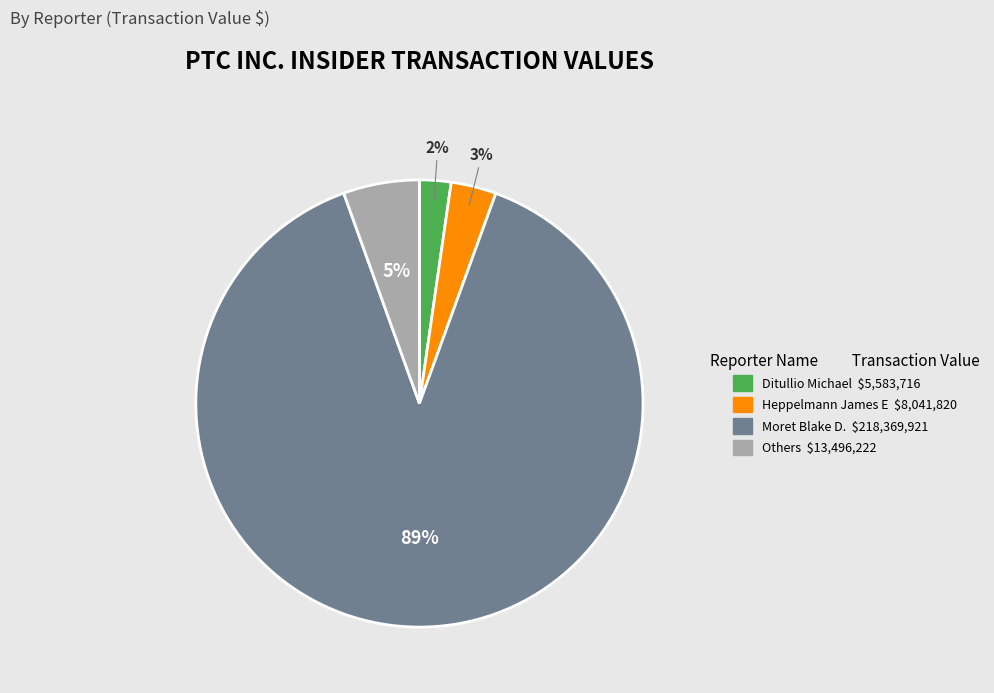

Is there a majority slice in this chart?

Yes